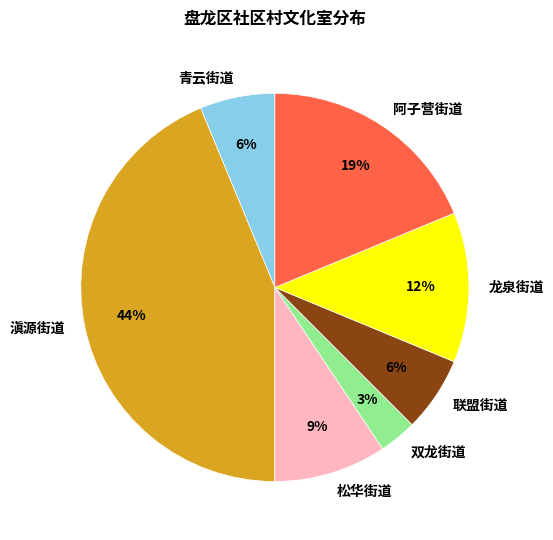

To the nearest percent, what percentage of the pie is 双龙街道?

3%